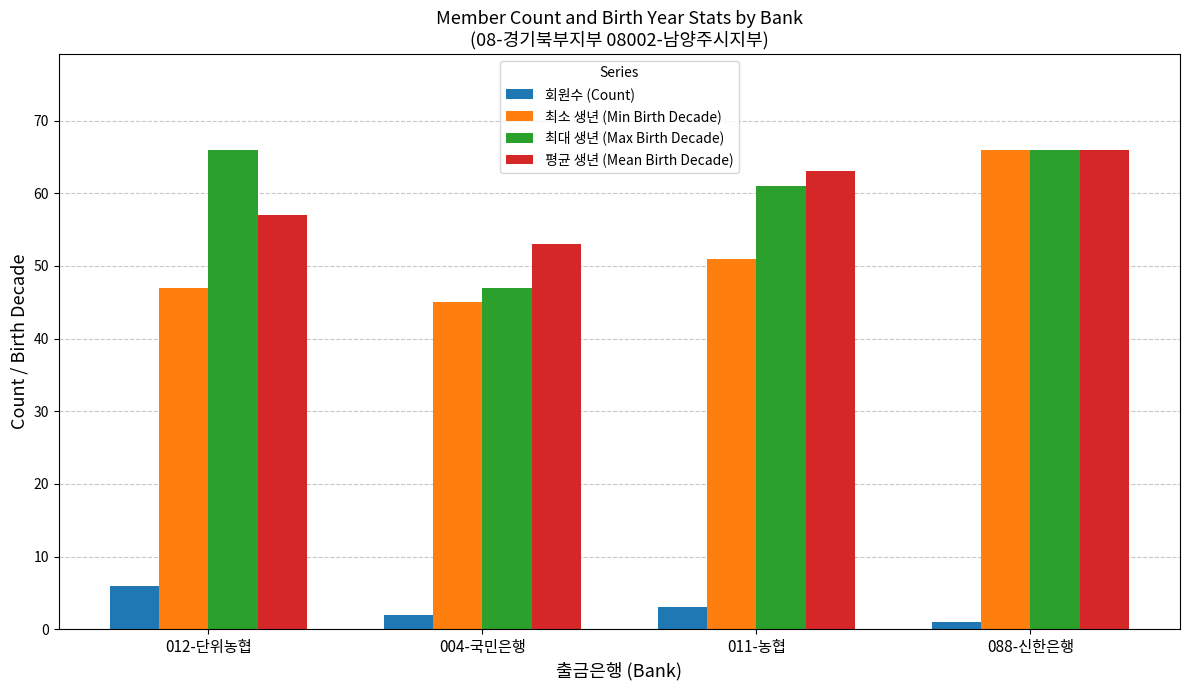

How many groups of bars are there?

4